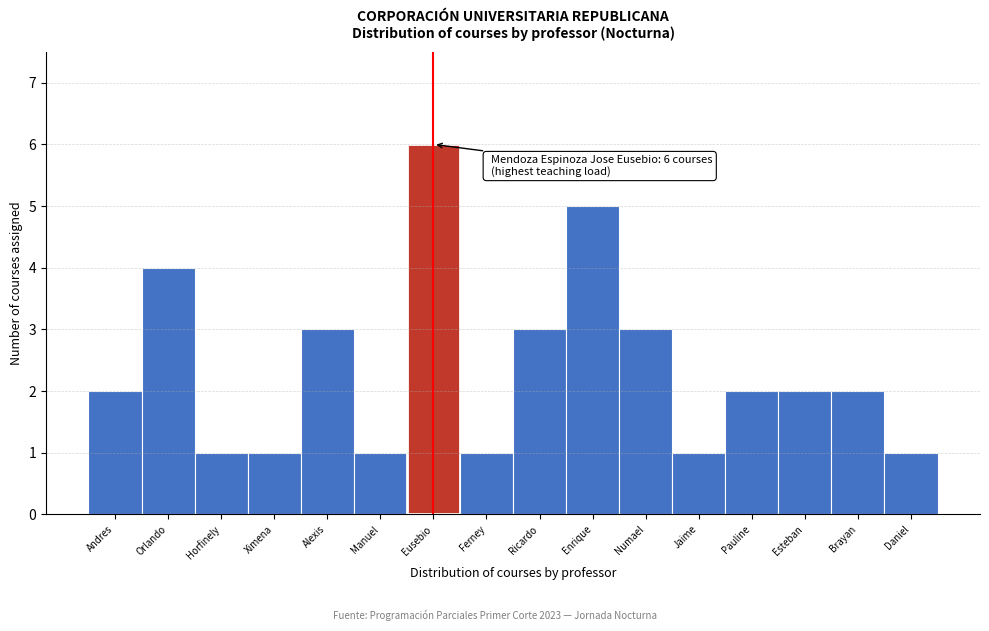

Reading left to right, what are all the values shown in this chart?

2	4	1	1	3	1	6	1	3	5	3	1	2	2	2	1